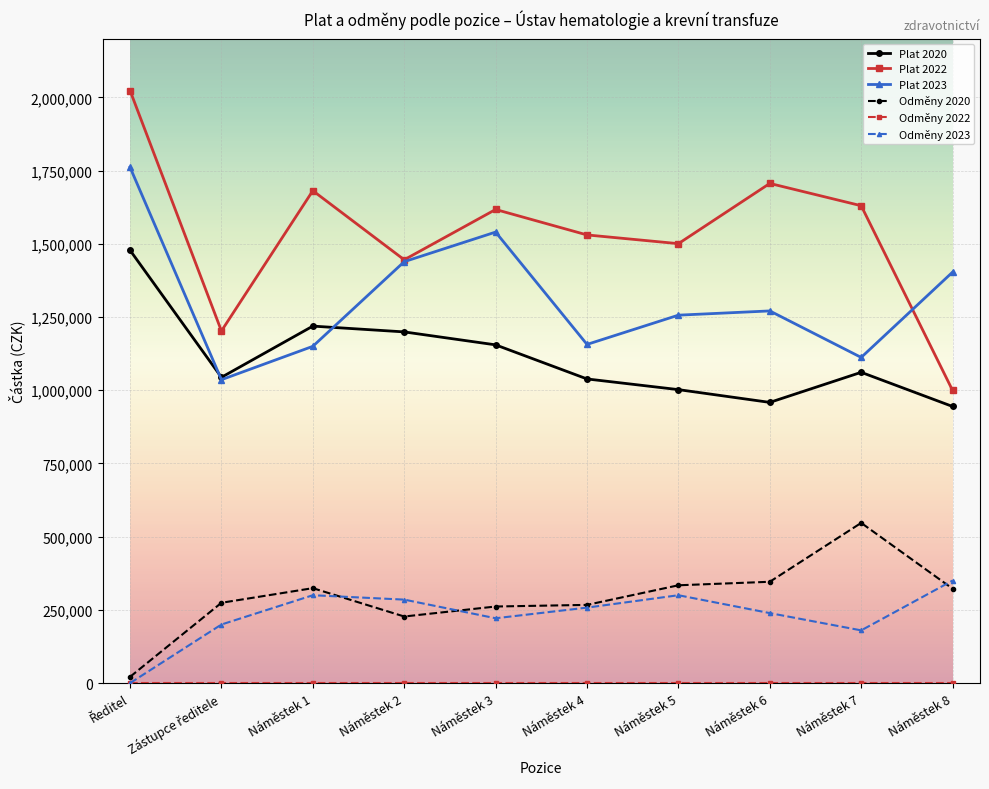

Is the value of Odměny 2020 at Náměstek 1 greater than the value of Plat 2023 at Náměstek 1?

No